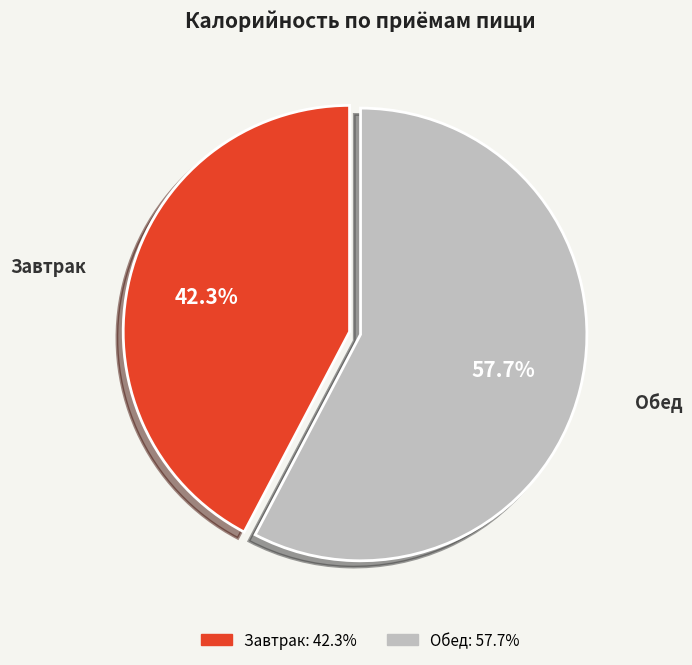

Count the number of slices in the pie.

2